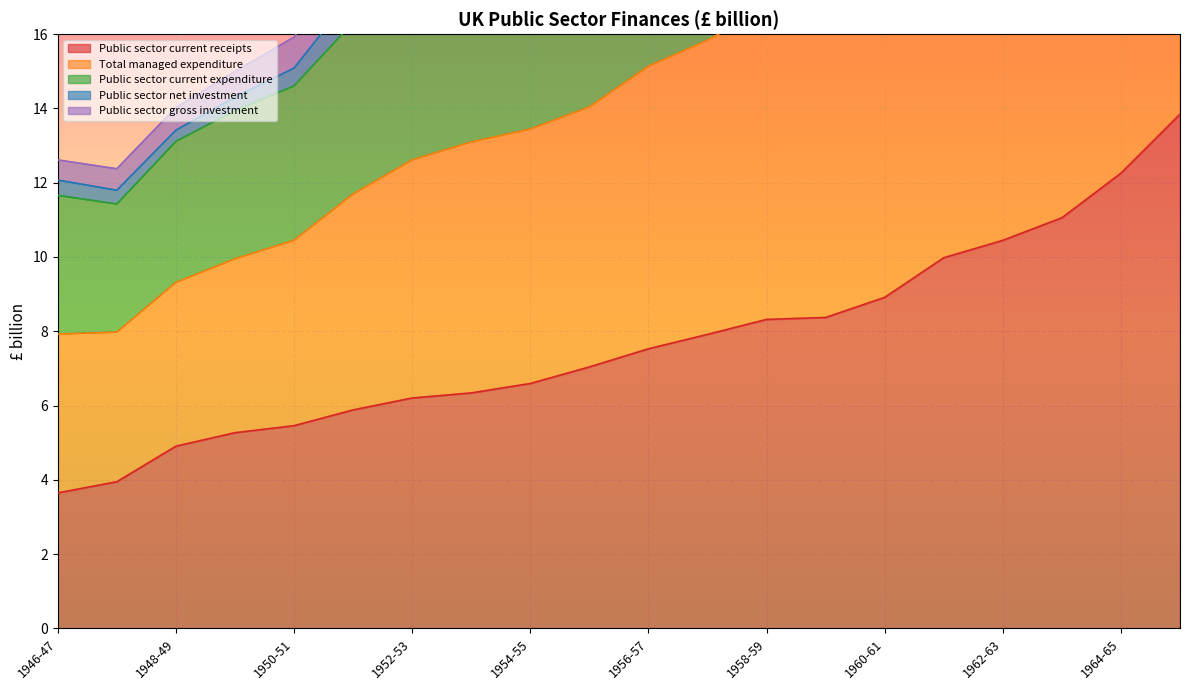

Read the Public sector gross investment value at 1953-54.

20.9